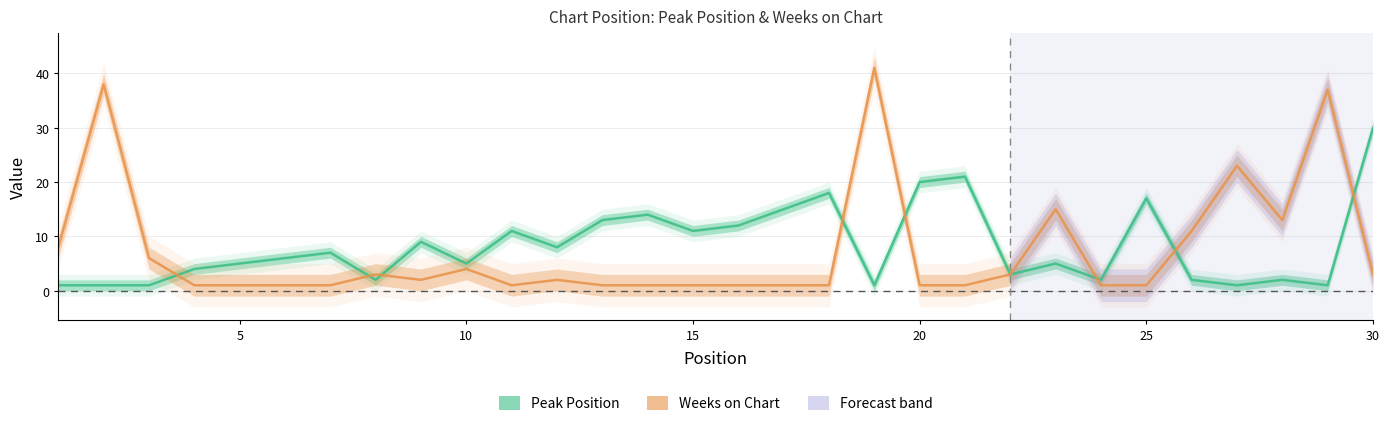

How many series are shown in this chart?

2